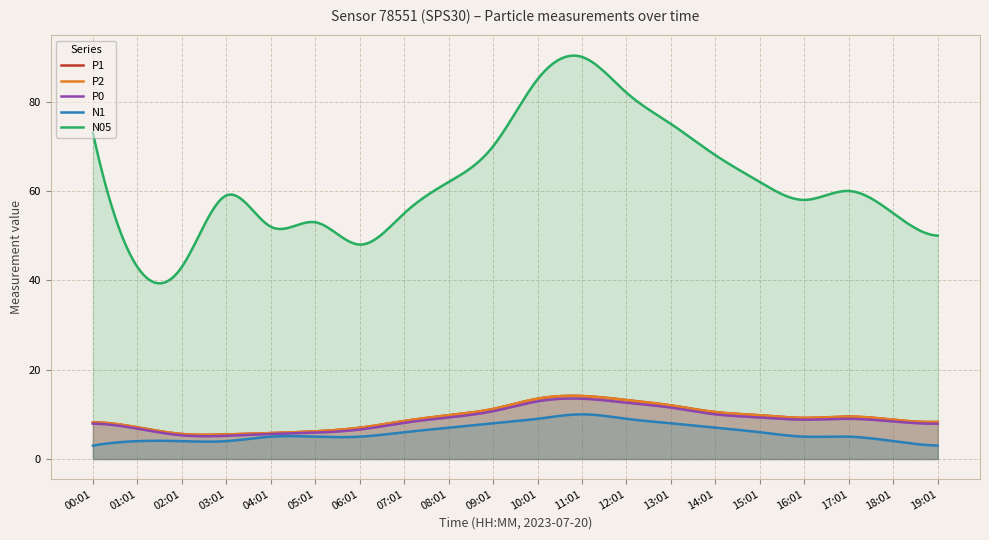

Read the N1 value at 13:01.

8.0